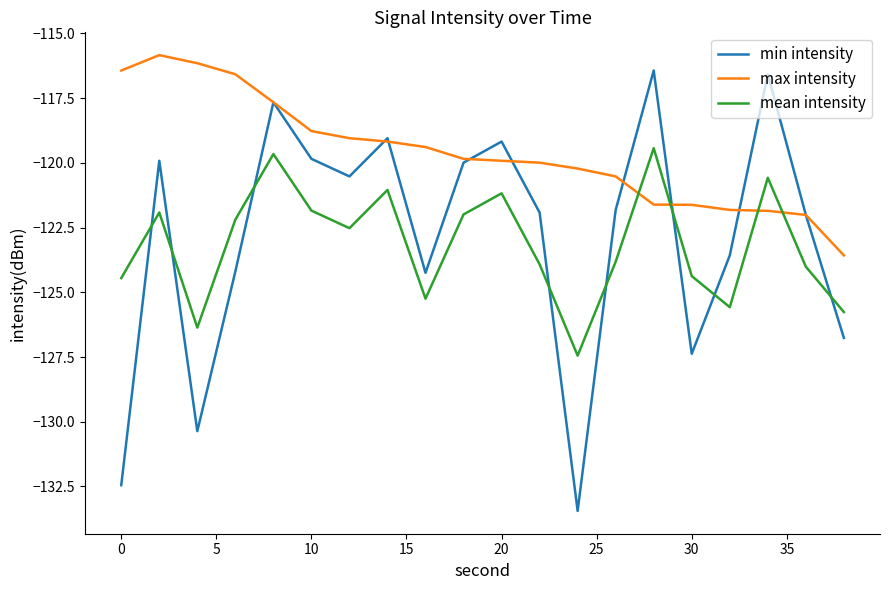

Which series has the largest total across all categories?

max intensity